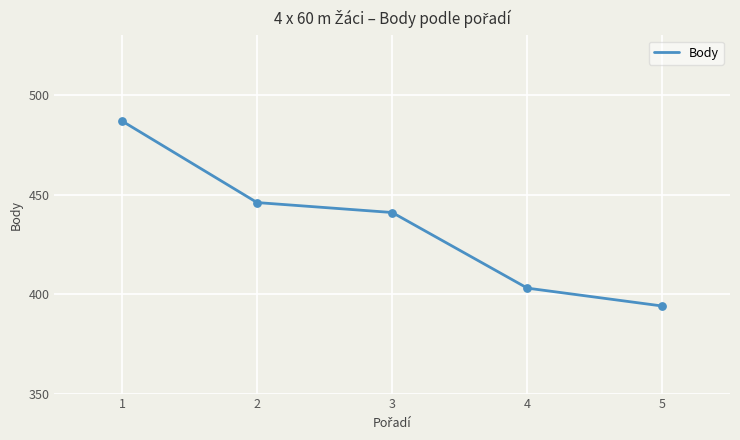

What is the change in value from 1 to 3?

-46